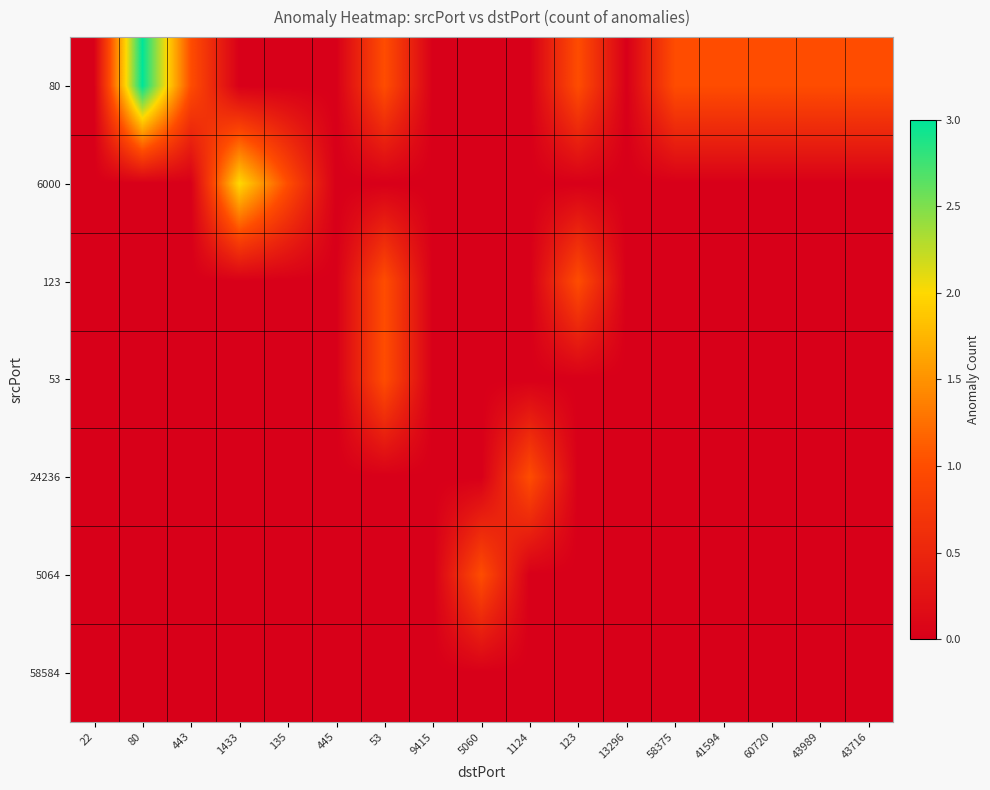

Reading left to right, what are all the values shown in this chart?

80: 22=0	80=3	443=1	1433=0	135=0	445=0	53=1	9415=0	5060=0	1124=0	123=1	13296=0	58375=1	41594=1	60720=1	43989=1	43716=1
6000: 22=0	80=0	443=0	1433=2	135=1	445=0	53=0	9415=0	5060=0	1124=0	123=0	13296=0	58375=0	41594=0	60720=0	43989=0	43716=0
123: 22=0	80=0	443=0	1433=0	135=0	445=0	53=1	9415=0	5060=0	1124=0	123=1	13296=0	58375=0	41594=0	60720=0	43989=0	43716=0
53: 22=0	80=0	443=0	1433=0	135=0	445=0	53=1	9415=0	5060=0	1124=0	123=0	13296=0	58375=0	41594=0	60720=0	43989=0	43716=0
24236: 22=0	80=0	443=0	1433=0	135=0	445=0	53=0	9415=0	5060=0	1124=1	123=0	13296=0	58375=0	41594=0	60720=0	43989=0	43716=0
5064: 22=0	80=0	443=0	1433=0	135=0	445=0	53=0	9415=0	5060=1	1124=0	123=0	13296=0	58375=0	41594=0	60720=0	43989=0	43716=0
58584: 22=0	80=0	443=0	1433=0	135=0	445=0	53=0	9415=0	5060=0	1124=0	123=0	13296=0	58375=0	41594=0	60720=0	43989=0	43716=0